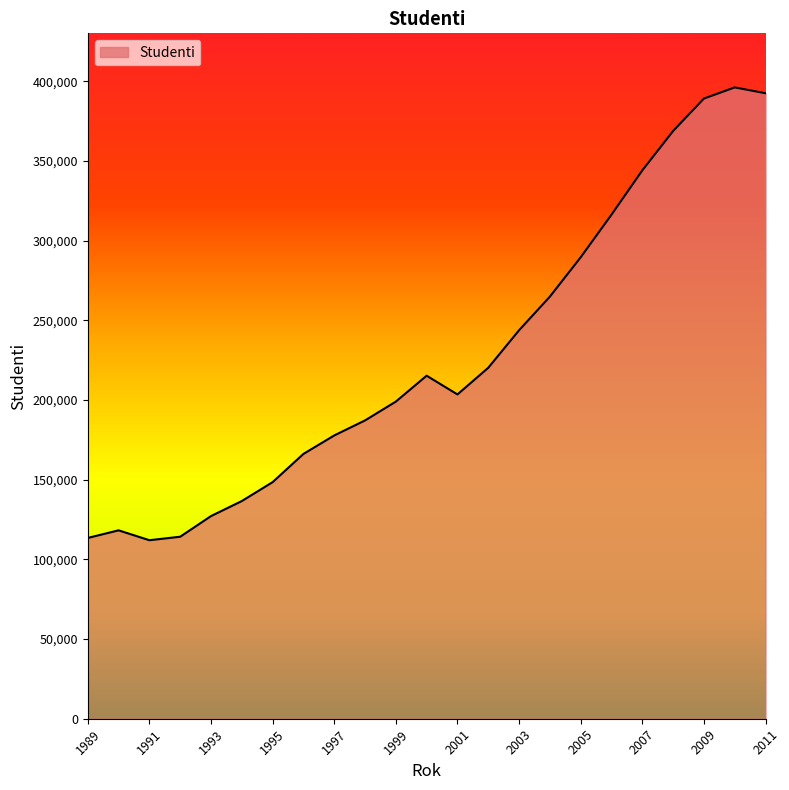

What is the smallest value displayed?

111990